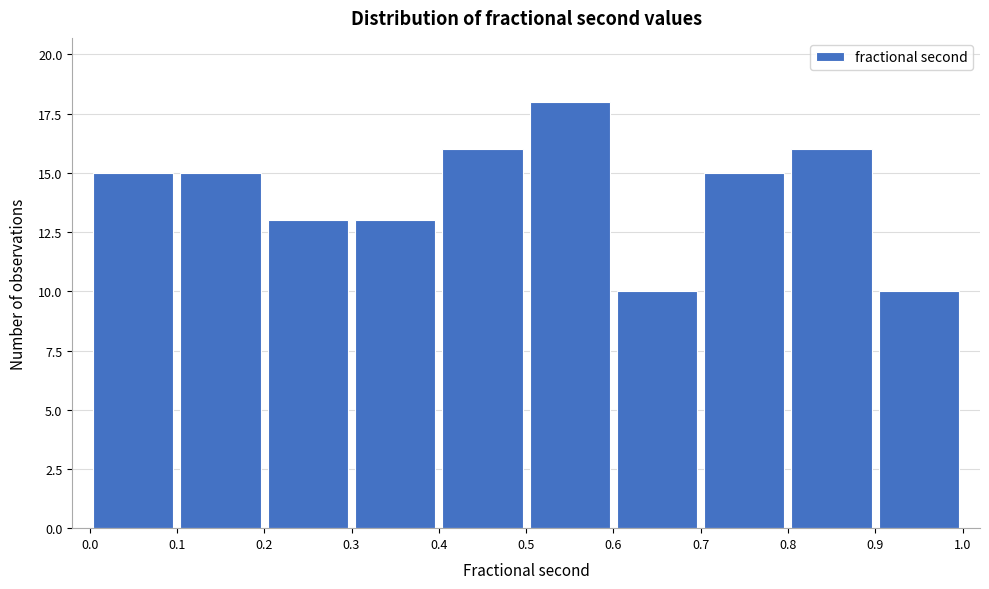

Reading left to right, transcribe this chart: for each bar, give the range it covers on the x-axis and its height. The values are not printed on the chart, so give them approximately, as read against the axis.

0.0 to 0.1: 15
0.1 to 0.2: 15
0.2 to 0.3: 13
0.3 to 0.4: 13
0.4 to 0.5: 16
0.5 to 0.6: 18
0.6 to 0.7: 10
0.7 to 0.8: 15
0.8 to 0.9: 16
0.9 to 1.0: 10